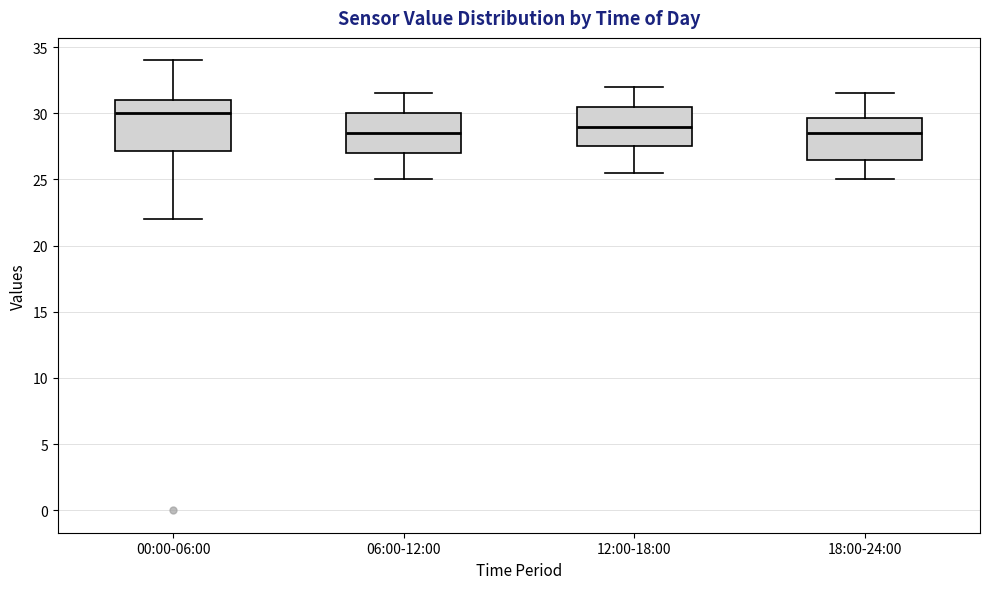

Reading left to right, read every box against the y-axis: the position of its median line, the range the box covers, and the ends of its whiskers. The values are not printed on the chart, so give them approximately, as read against the axis.

00:00-06:00: median 30.0, box 27.0 to 31.0, whiskers 22.0 to 34.0
06:00-12:00: median 28.5, box 27.0 to 30.0, whiskers 25.0 to 31.5
12:00-18:00: median 29.0, box 27.5 to 30.5, whiskers 25.5 to 32.0
18:00-24:00: median 28.5, box 26.5 to 29.5, whiskers 25.0 to 31.5